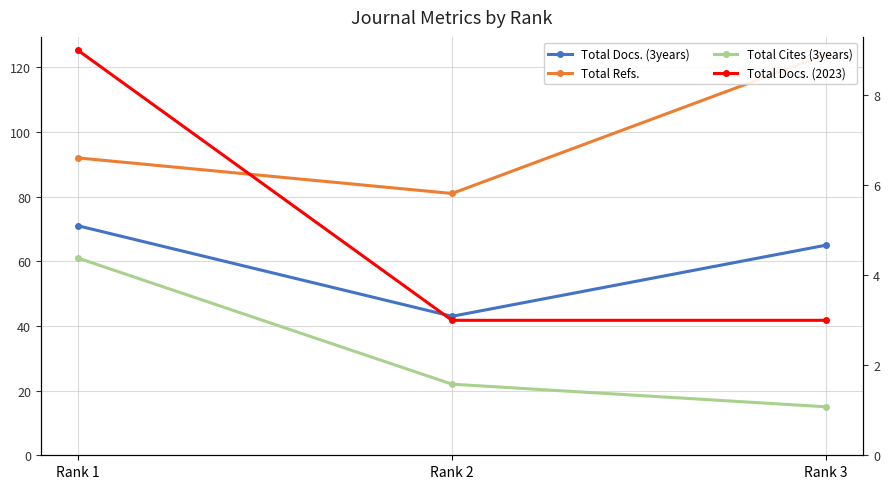

What is the value of the Total Cites (3years) point at the 2nd from the left?

22